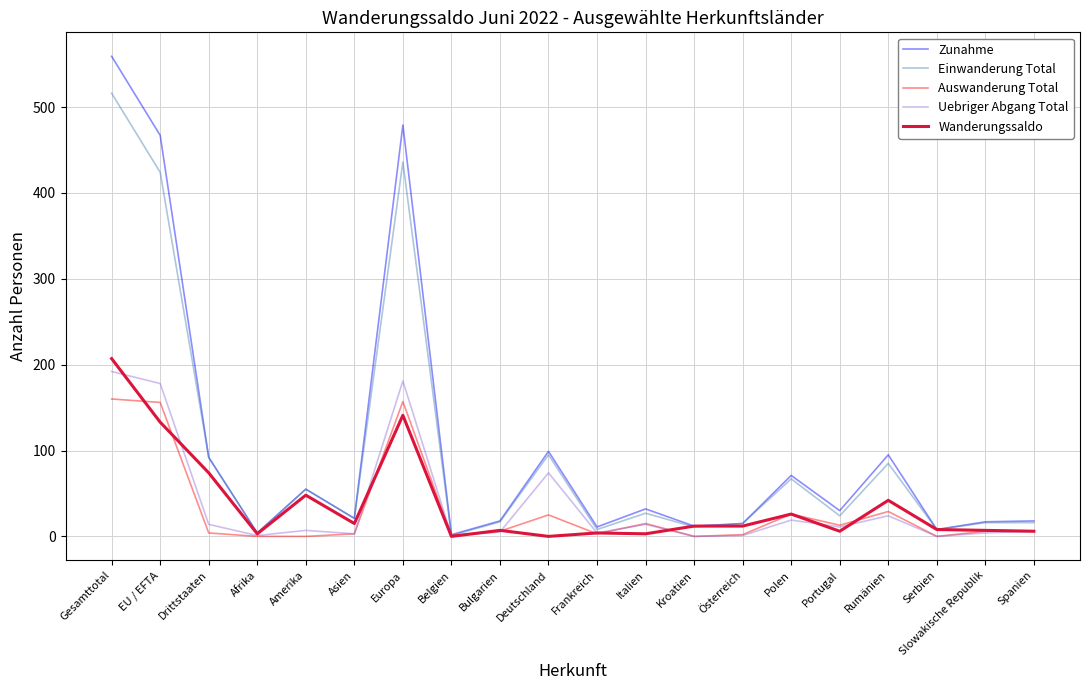

What position from the left is Deutschland?

10